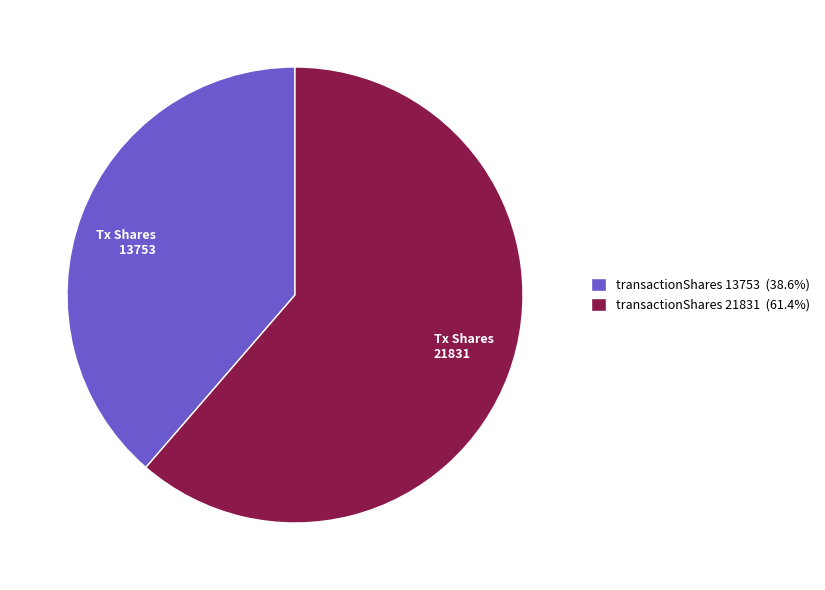

Which has a higher value, Tx Shares 13753 or Tx Shares 21831?

Tx Shares 21831